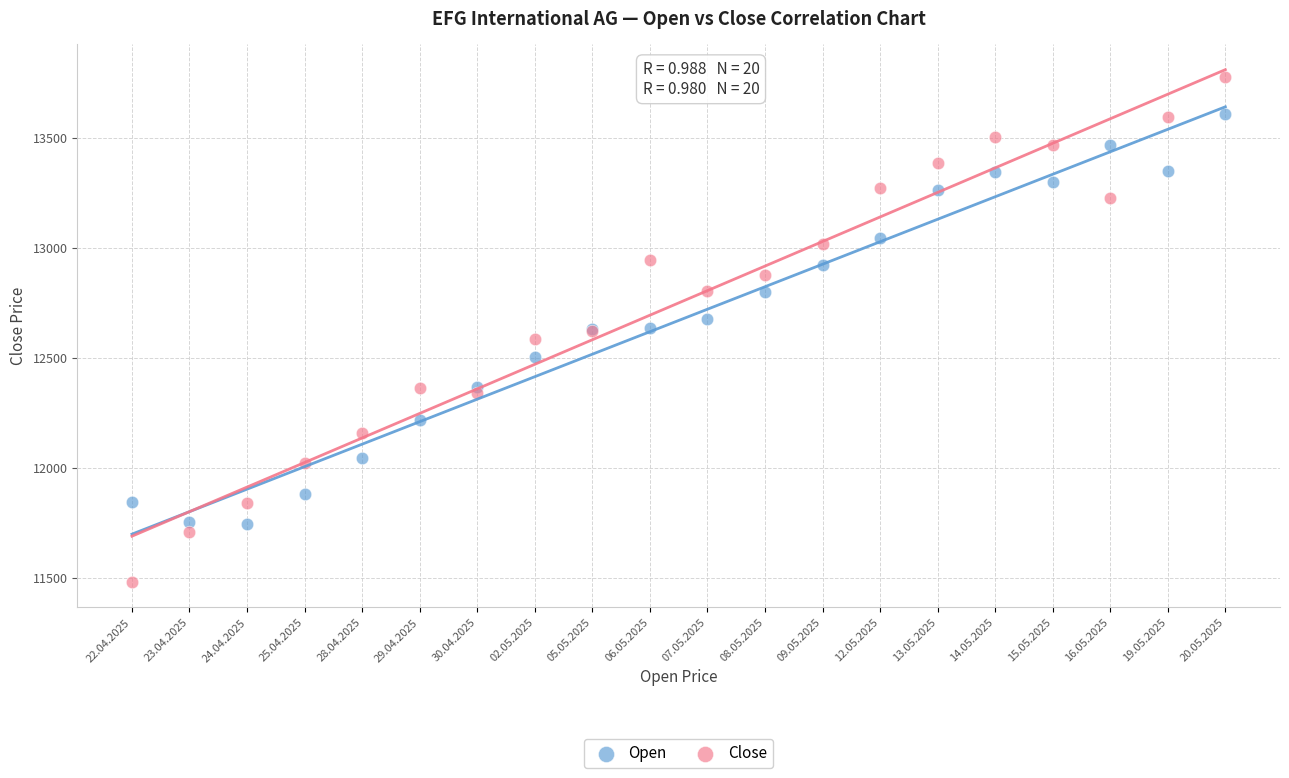

Which series contains the lowest Y value?

Close